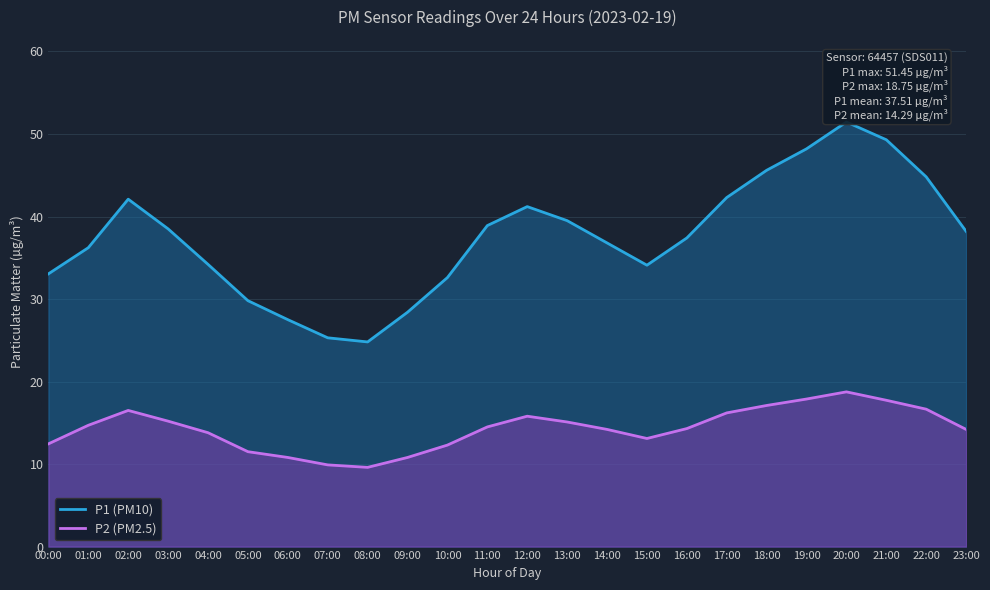

How many data points does each series have?

24